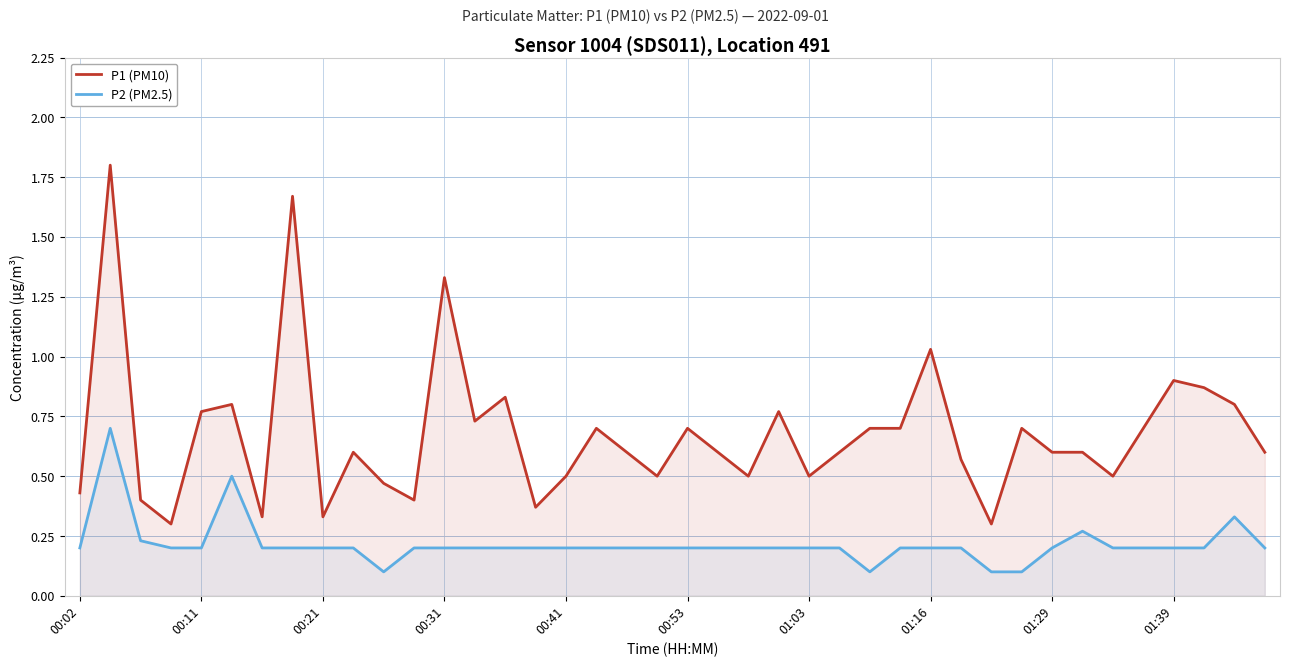

True or false: P1 (PM10) has a value of 0.4 at 00:53.

False